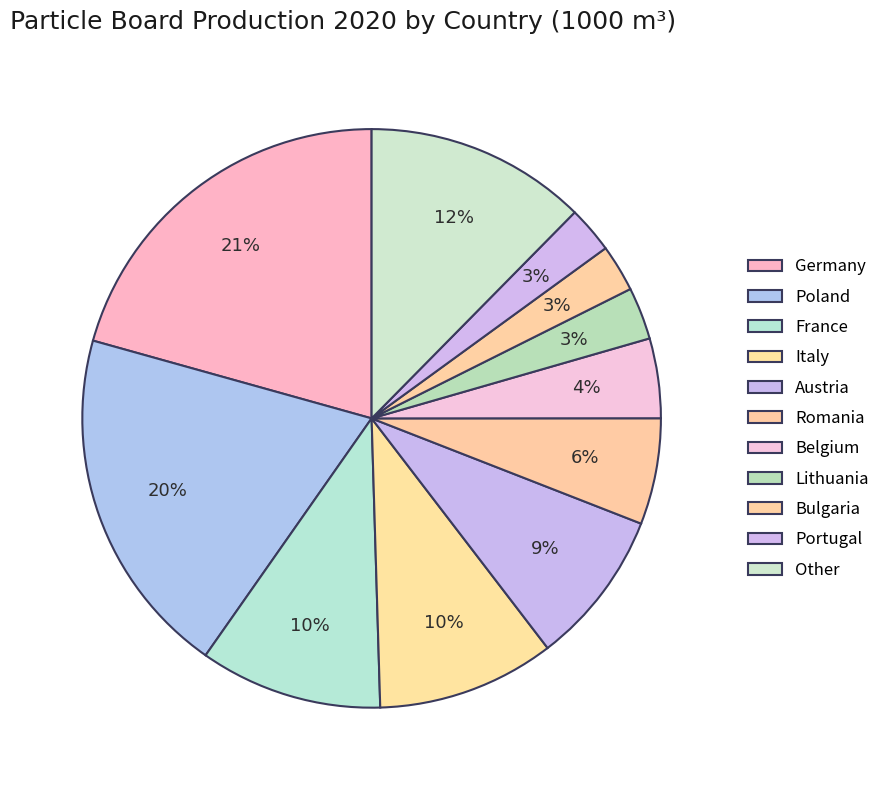

Count the number of slices in the pie.

11